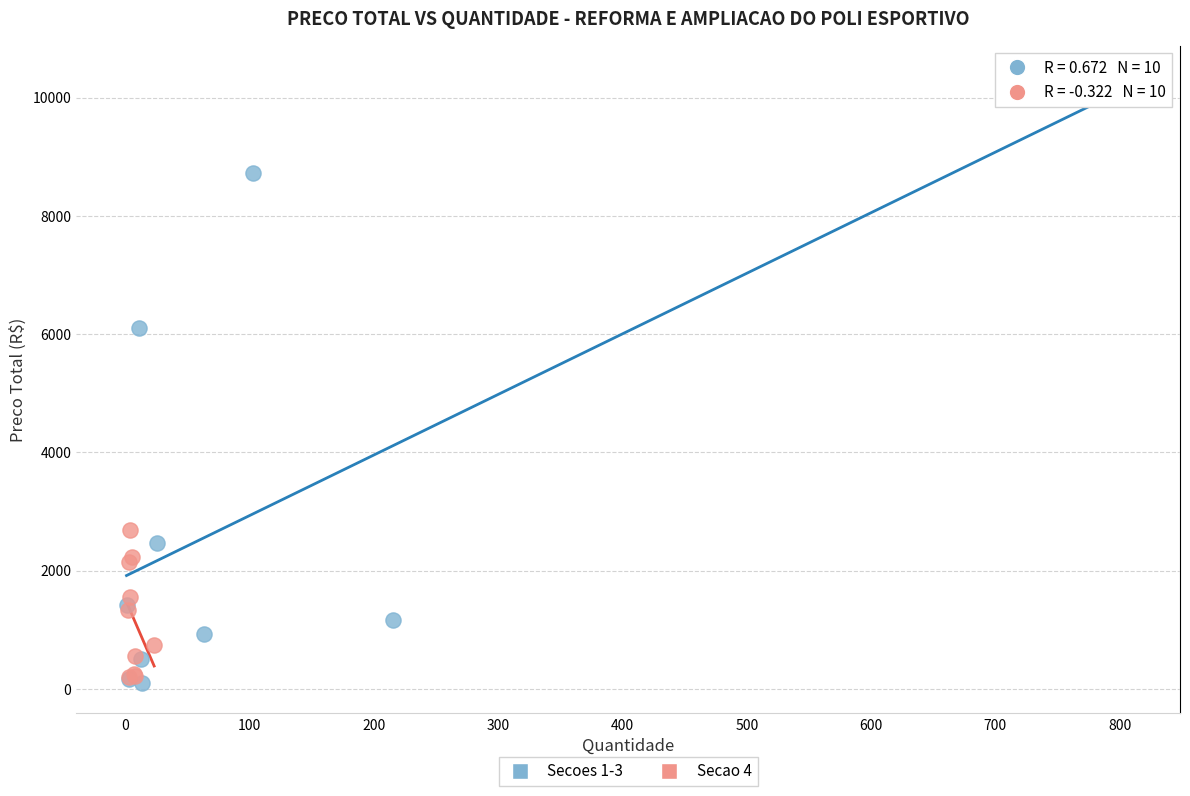

Which series reaches the maximum Y coordinate?

Secoes 1-3